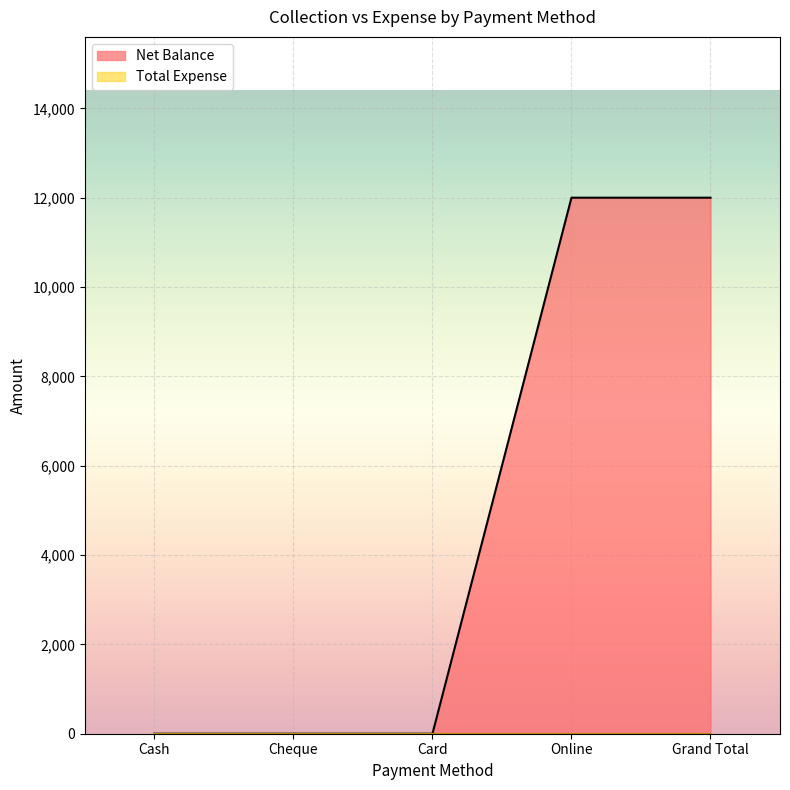

Reading right to left, what are all the values shown in this chart?

12000	12000	0	0	0